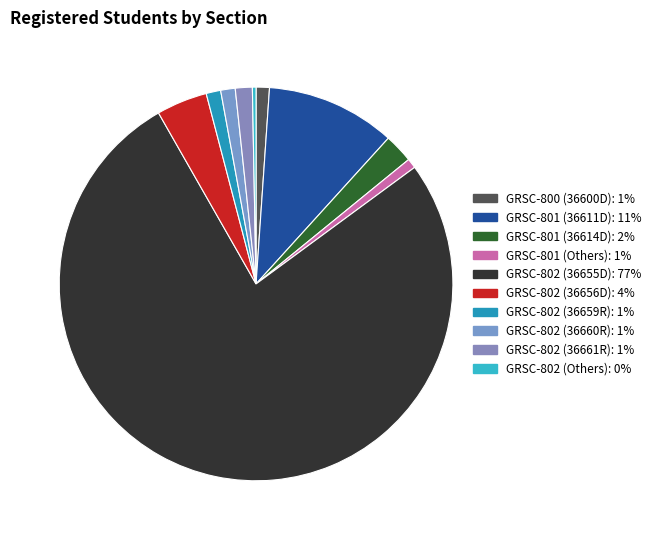

To the nearest percent, what is the difference between the largest and smallest slice percentages?

77%